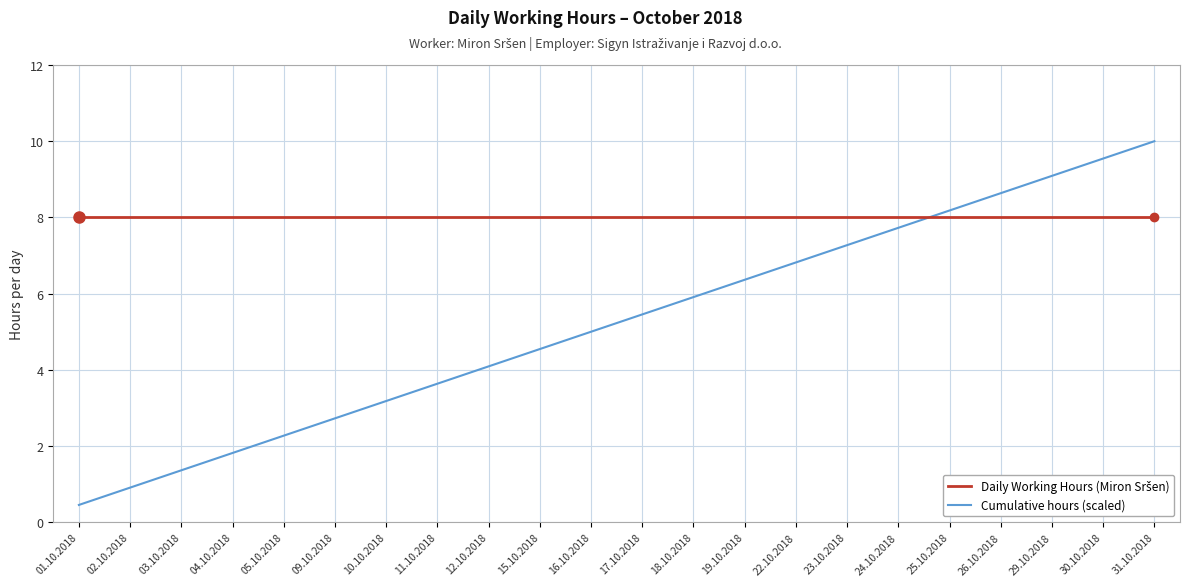

The value of Cumulative hours (scaled) at 03.10.2018 is 2.1. True or false?

False